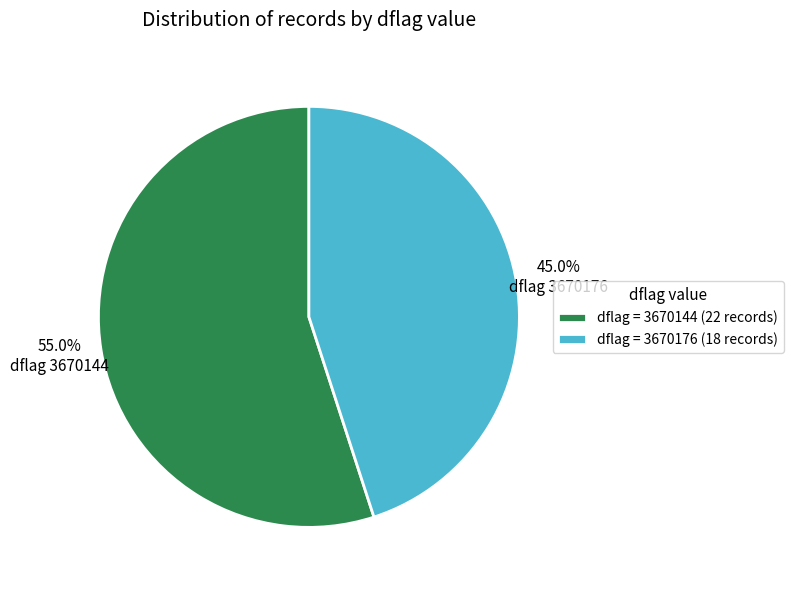

What portion of the pie excludes dflag = 3670144 (22 records)?

45.0%